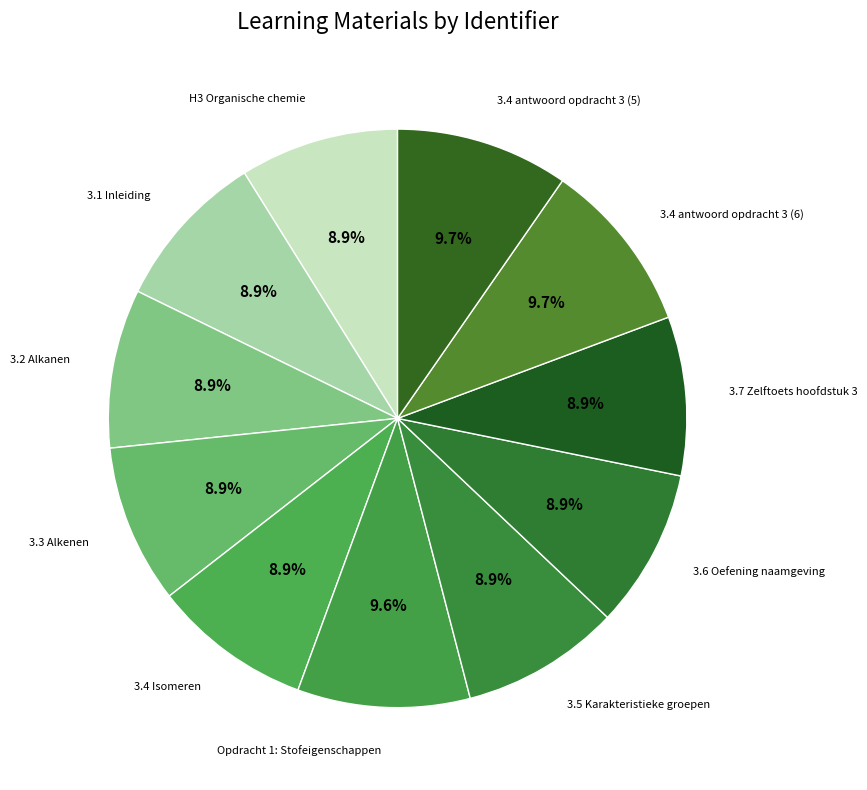

How many segments does this pie chart have?

11